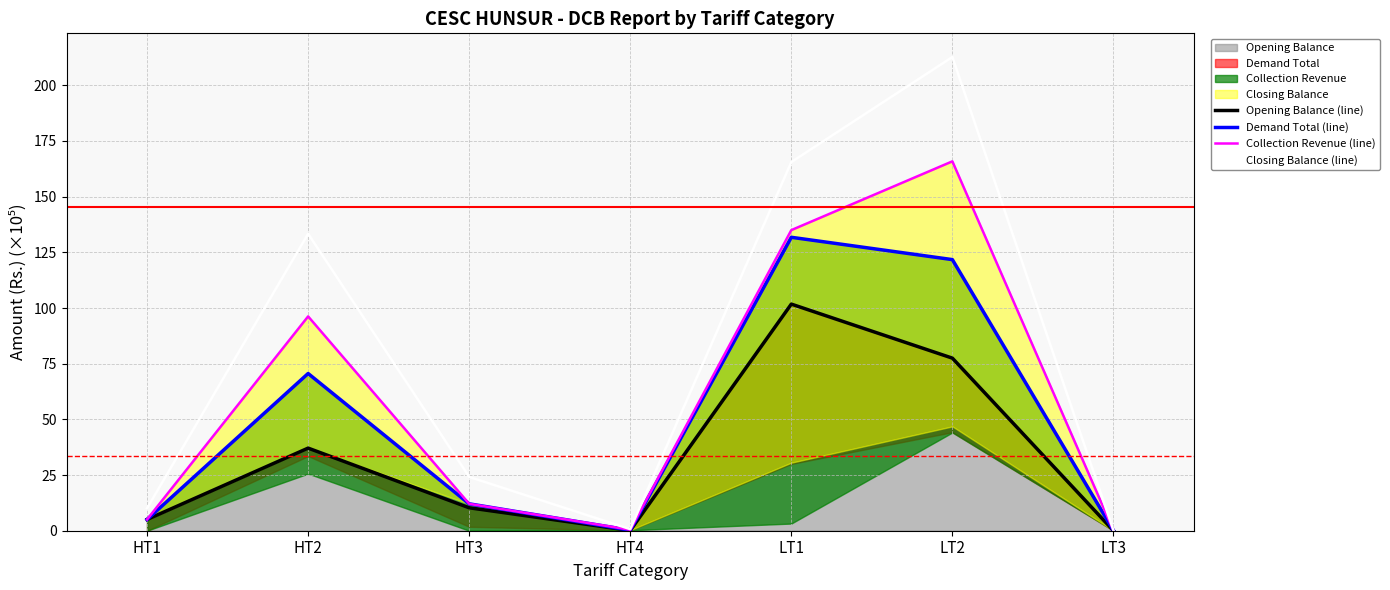

Which series has the largest total across all categories?

Closing Balance (line)